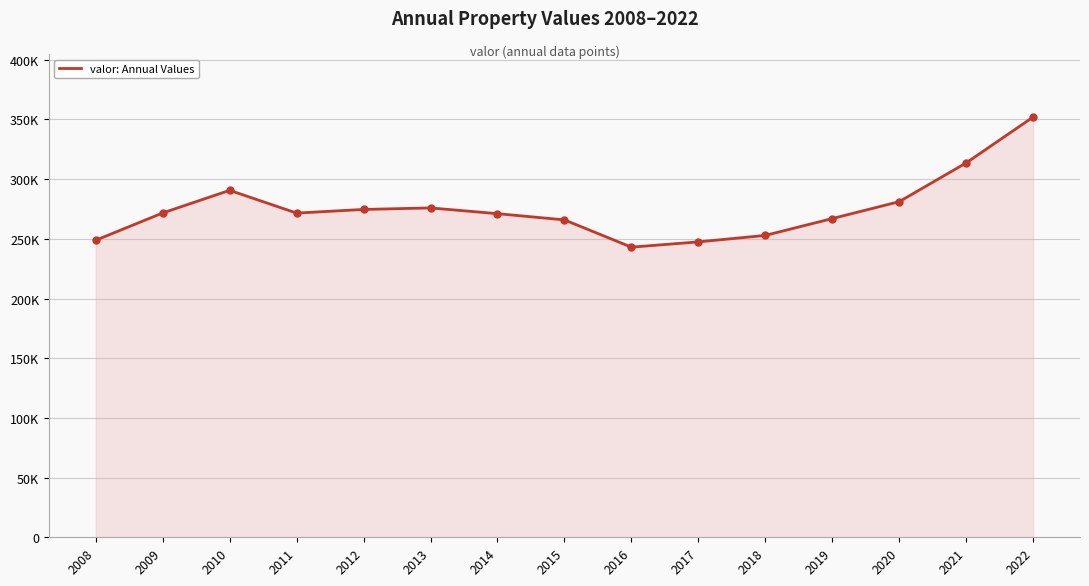

Does the chart display data point markers on the line(s)?

No